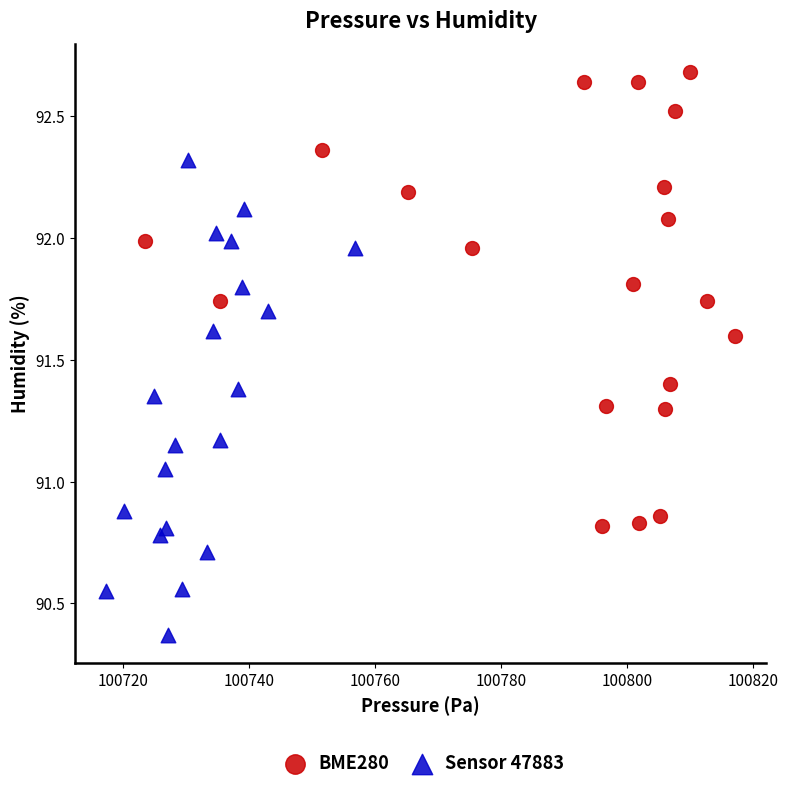

Which series reaches the minimum Y coordinate?

Sensor 47883